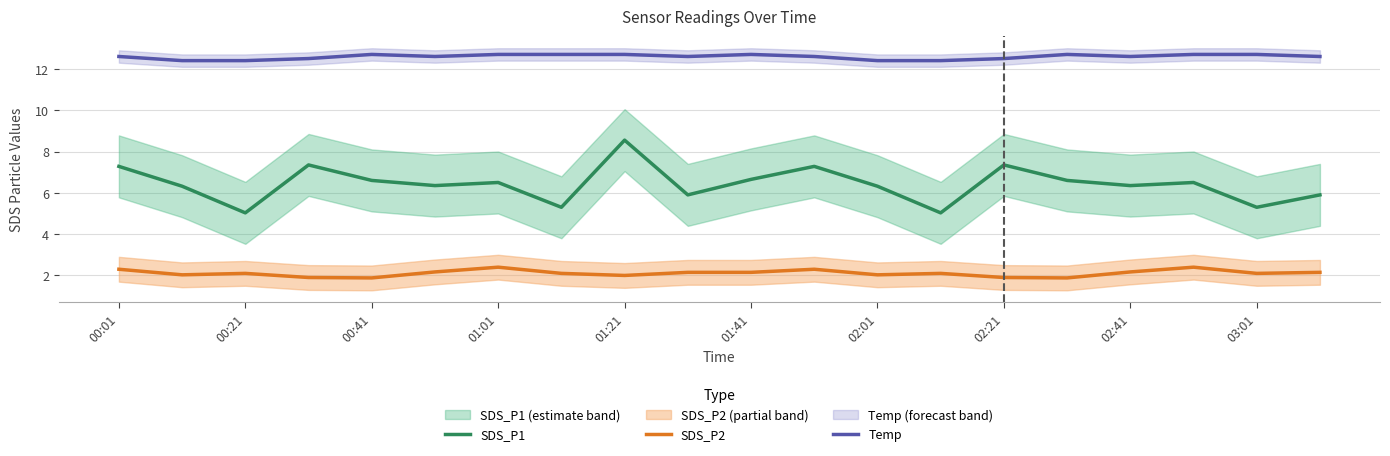

True or false: SDS_P1 and SDS_P2 intersect in this chart.

False